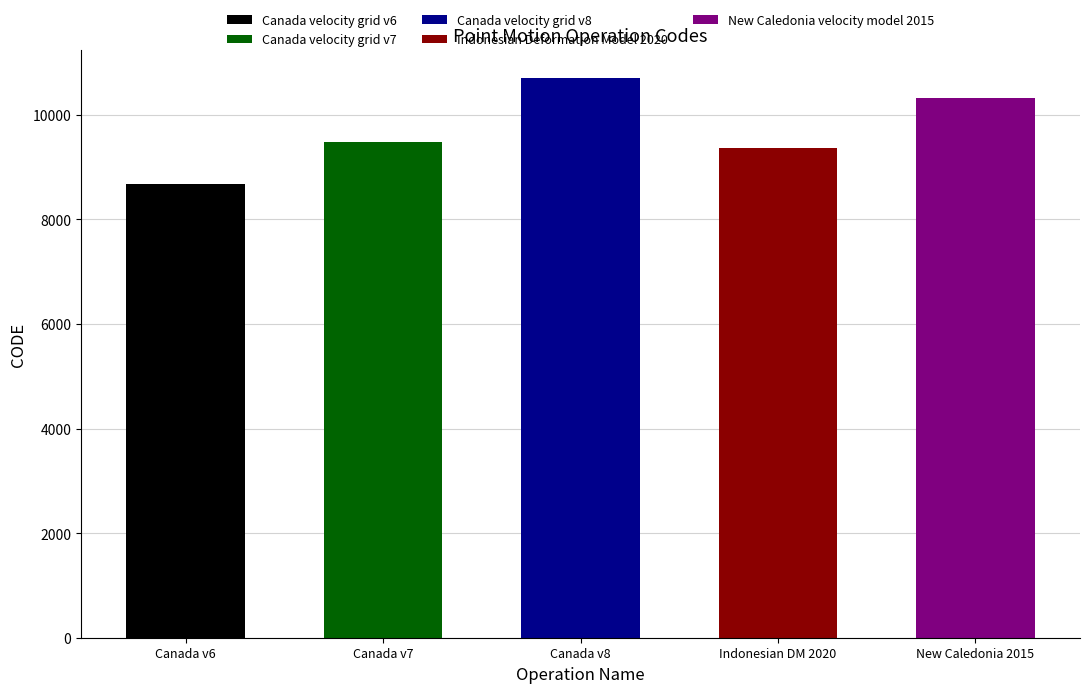

What is the maximum value shown in the chart?

10707